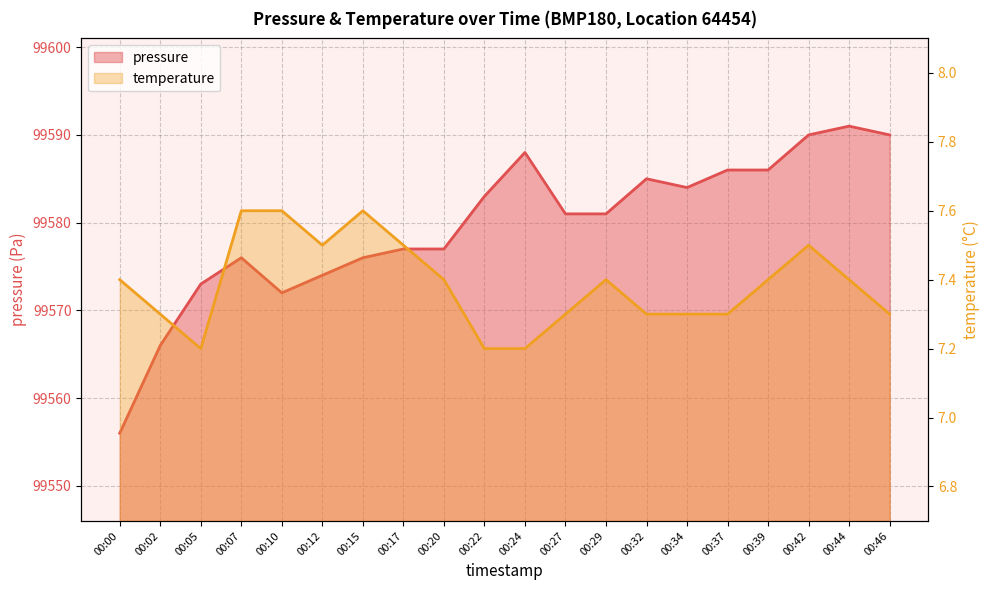

How many lines are shown in the chart?

2